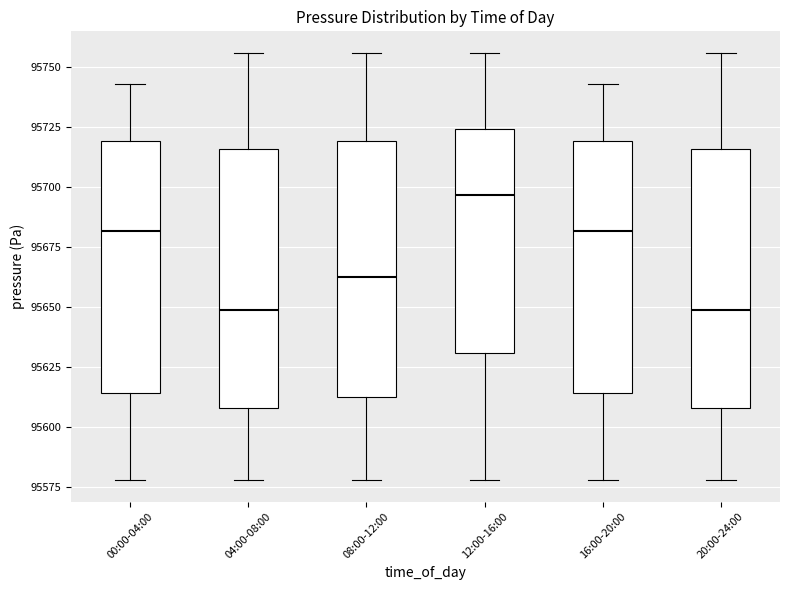

Reading left to right, read every box against the y-axis: the position of its median line, the range the box covers, and the ends of its whiskers. The values are not printed on the chart, so give them approximately, as read against the axis.

00:00-04:00: median 95680, box 95615 to 95720, whiskers 95580 to 95745
04:00-08:00: median 95650, box 95610 to 95715, whiskers 95580 to 95755
08:00-12:00: median 95660, box 95610 to 95720, whiskers 95580 to 95755
12:00-16:00: median 95695, box 95630 to 95725, whiskers 95580 to 95755
16:00-20:00: median 95680, box 95615 to 95720, whiskers 95580 to 95745
20:00-24:00: median 95650, box 95610 to 95715, whiskers 95580 to 95755